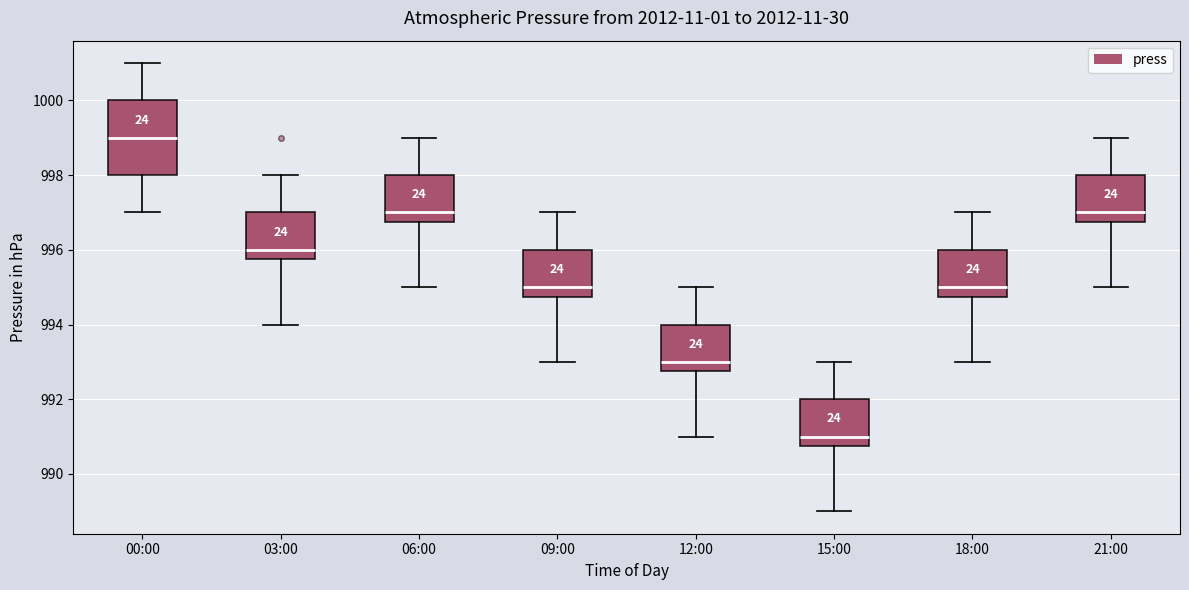

Reading left to right, transcribe this box plot: for each box, give where its median line is, the range the box spans, and where its two whiskers end, as read against the y-axis. The values are not printed on the chart, so give them approximately, as read against the axis.

00:00: median 999.0, box 998.0 to 1000.0, whiskers 997.0 to 1001.0
03:00: median 996.0, box 995.8 to 997.0, whiskers 994.0 to 998.0
06:00: median 997.0, box 996.8 to 998.0, whiskers 995.0 to 999.0
09:00: median 995.0, box 994.8 to 996.0, whiskers 993.0 to 997.0
12:00: median 993.0, box 992.8 to 994.0, whiskers 991.0 to 995.0
15:00: median 991.0, box 990.8 to 992.0, whiskers 989.0 to 993.0
18:00: median 995.0, box 994.8 to 996.0, whiskers 993.0 to 997.0
21:00: median 997.0, box 996.8 to 998.0, whiskers 995.0 to 999.0